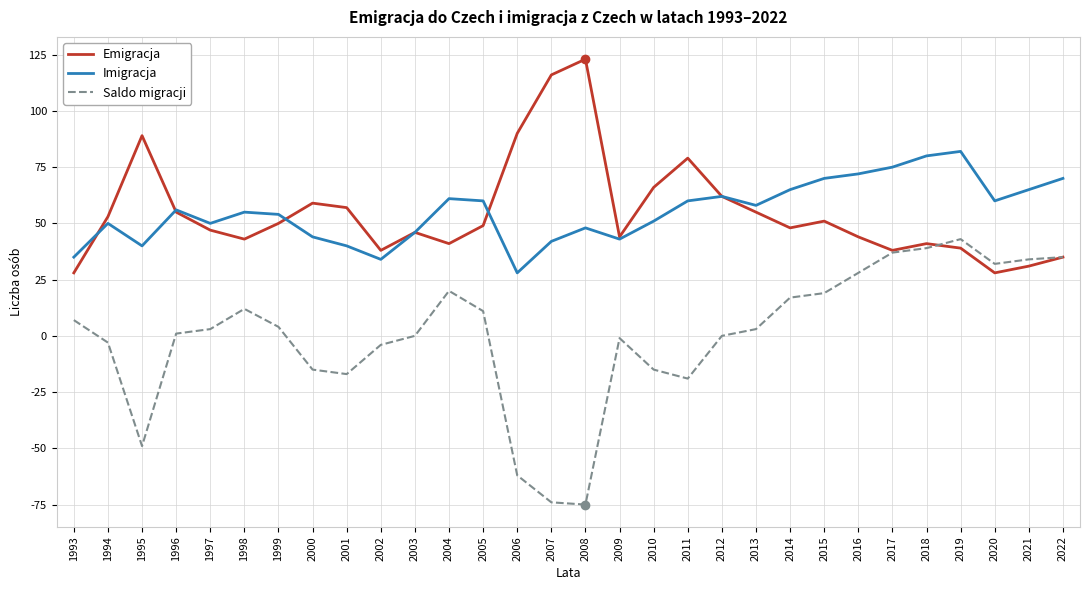

What is the total value across all series at 1993?

70